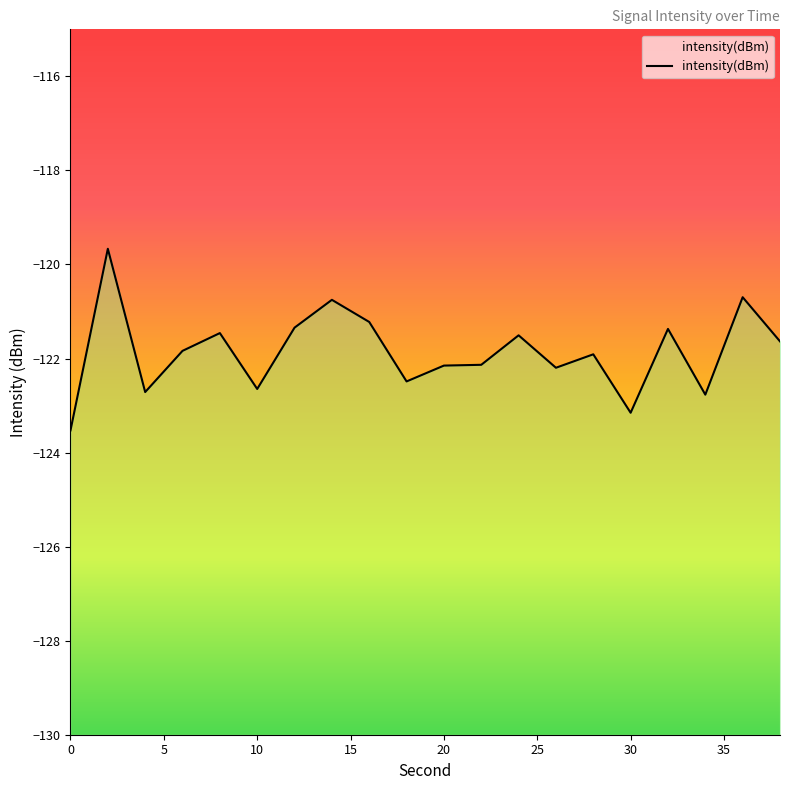

What is the minimum value shown in the chart?

-123.5